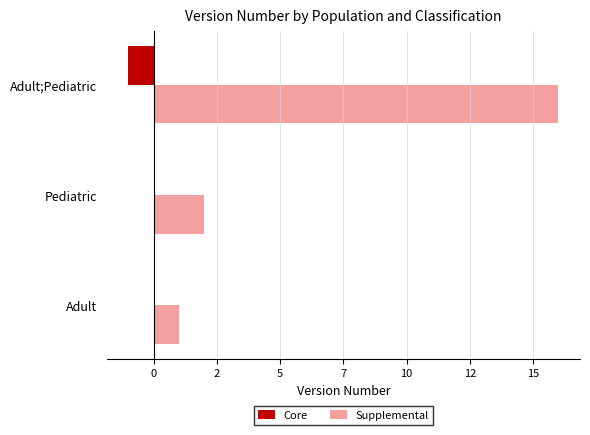

What are all the series names shown in the legend?

Core, Supplemental